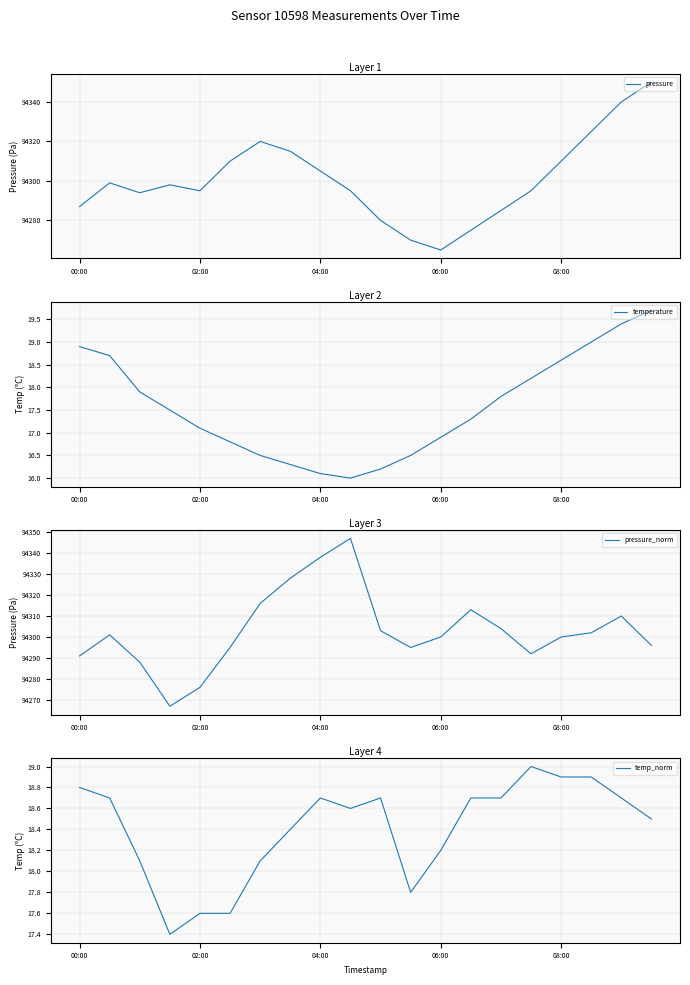

True or false: pressure has more than 2 interior local peaks.

True